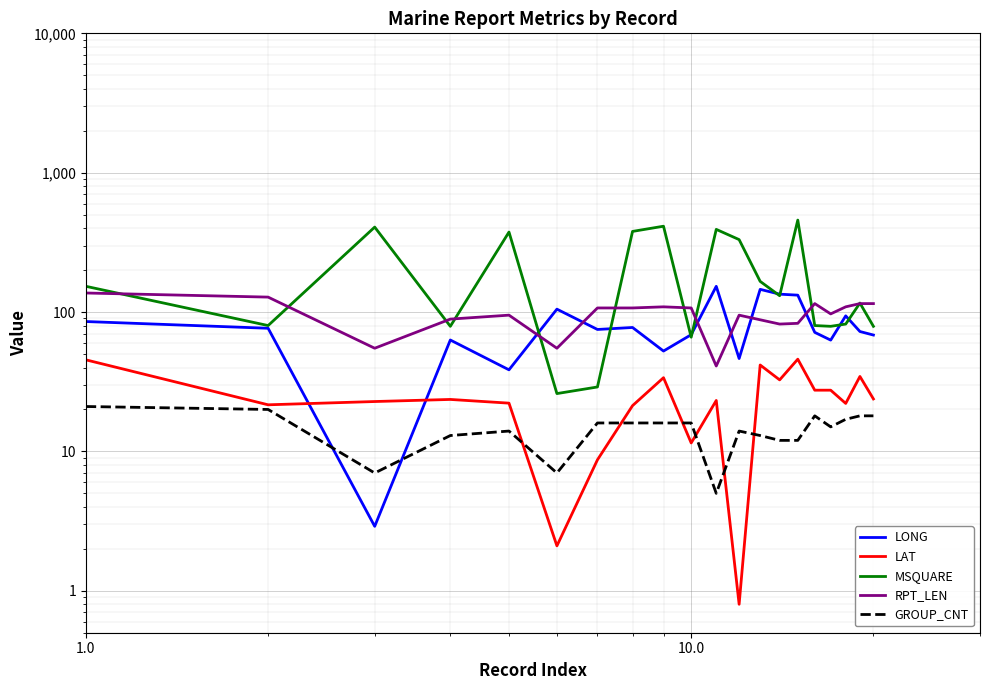

At how many categories does at least one series exceed 176?

7